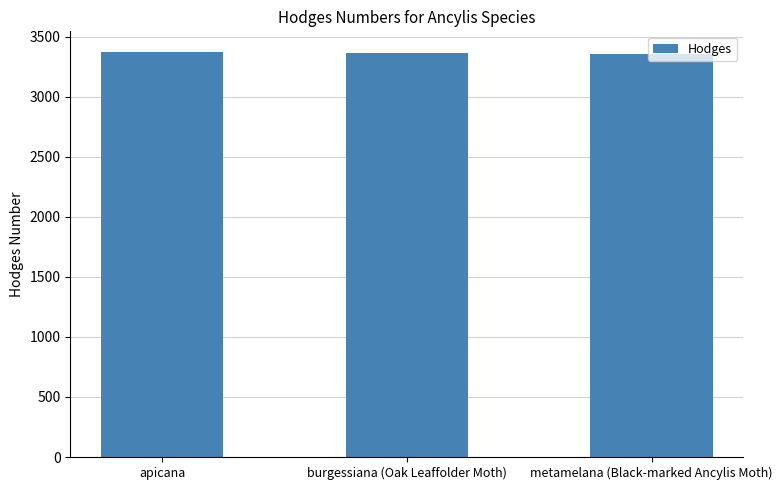

Does the chart contain stacked bars?

No